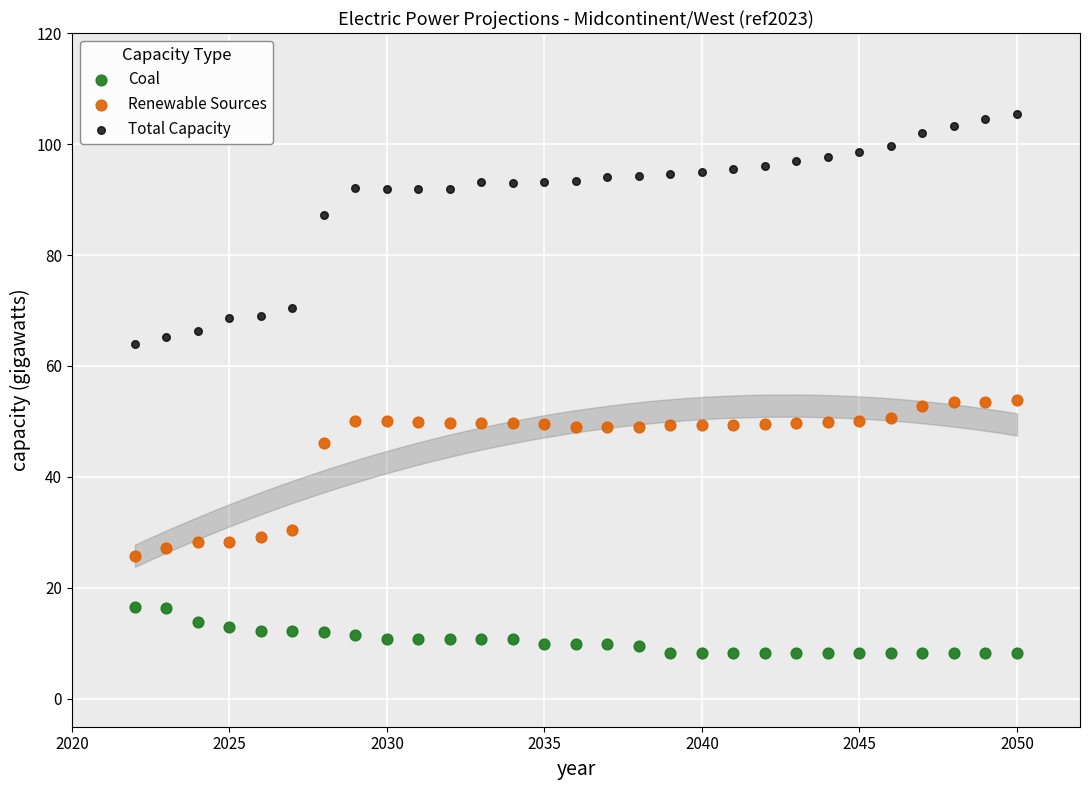

Across all data points, what is the range of Y values (max minus min)?

97.2